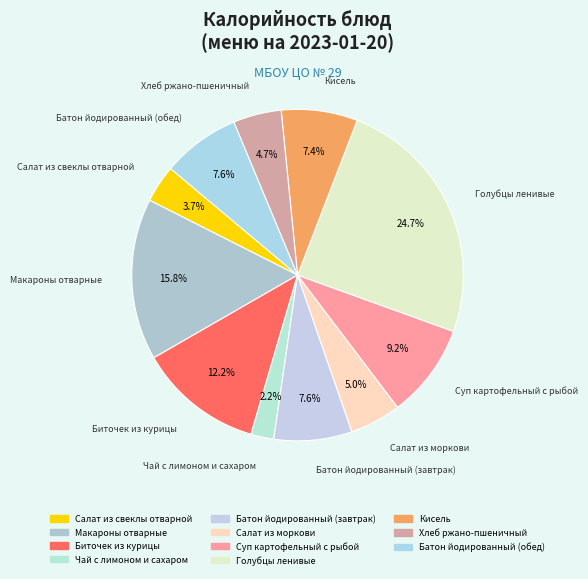

Which has a higher value, Батон йодированный (обед) or Хлеб ржано-пшеничный?

Батон йодированный (обед)